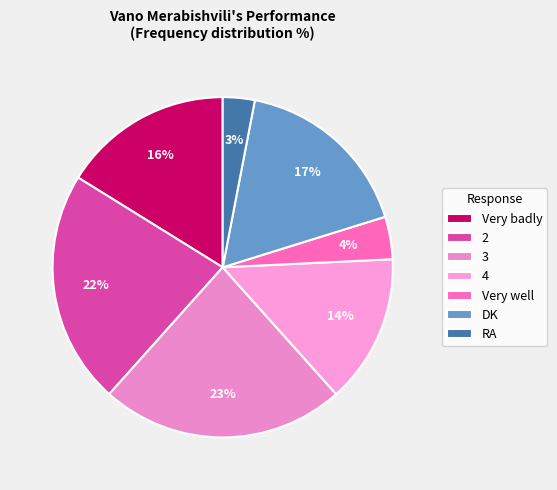

How many segments does this pie chart have?

7